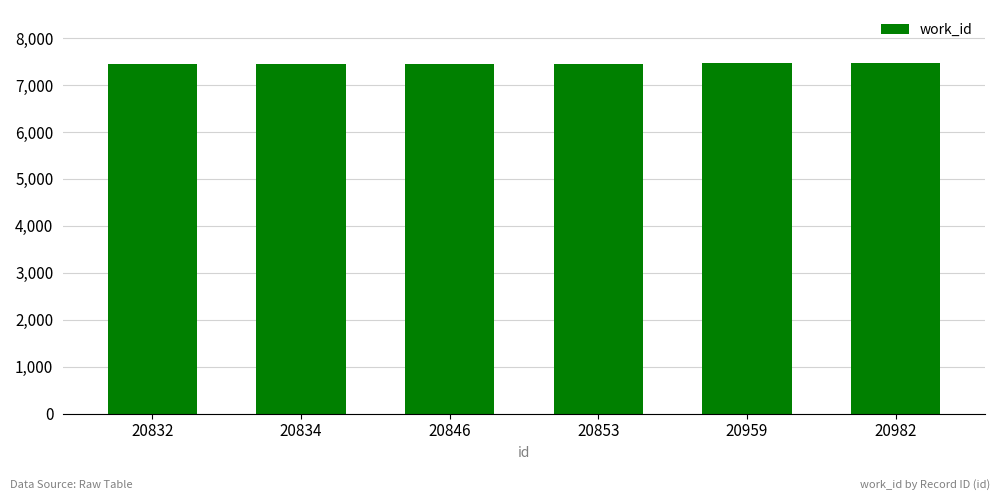

Are the bars horizontal?

No